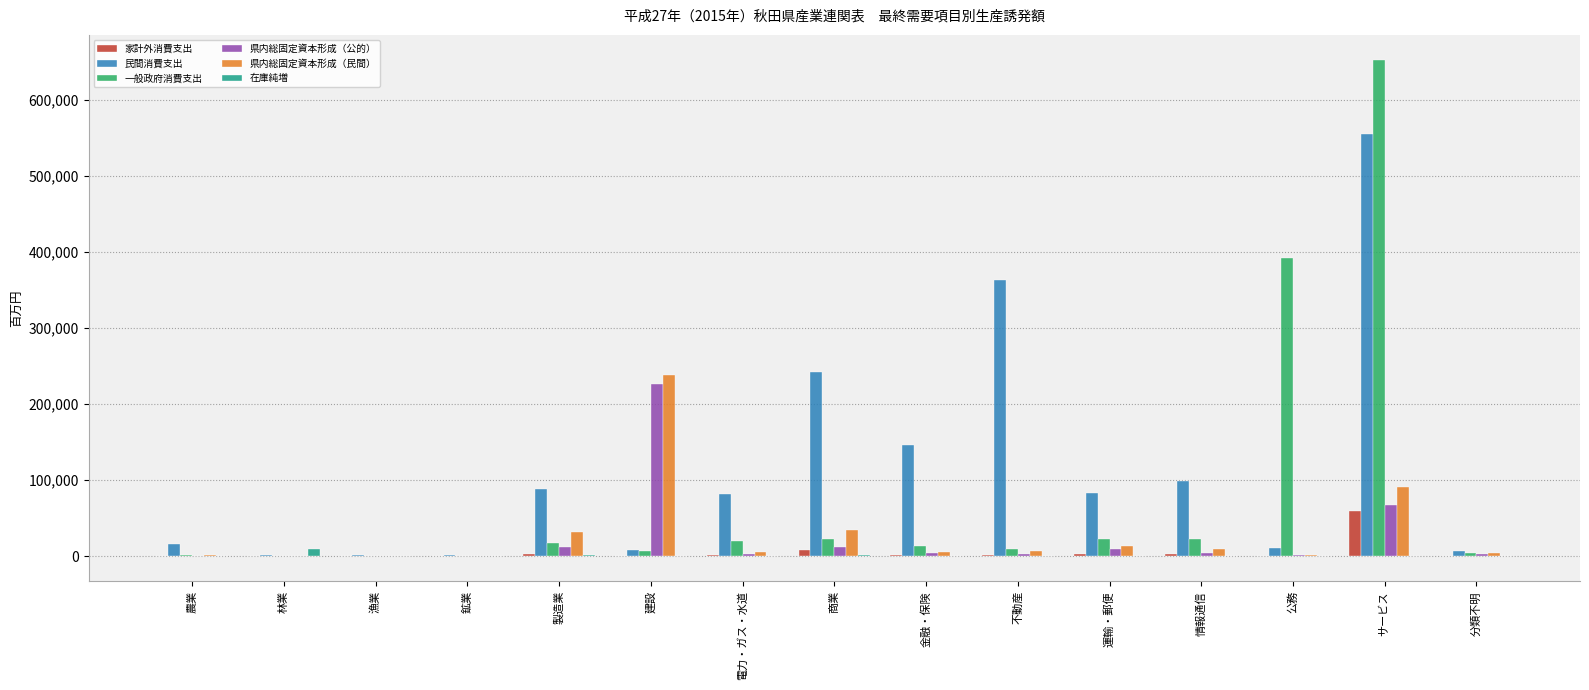

Which label corresponds to the largest value in the chart?

サービス